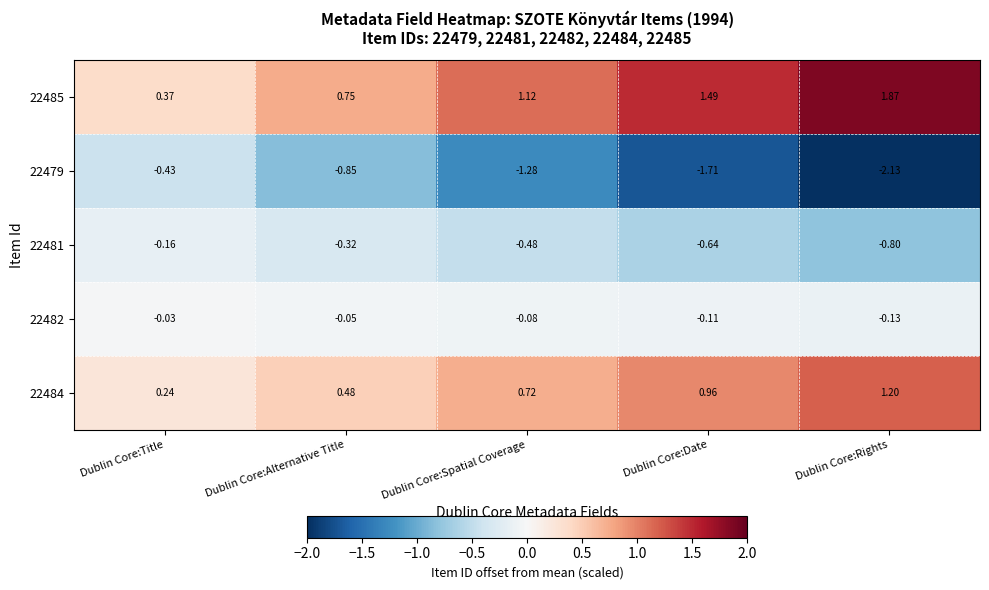

List the series in order of their overall mean, lowest first.

22479, 22481, 22482, 22484, 22485